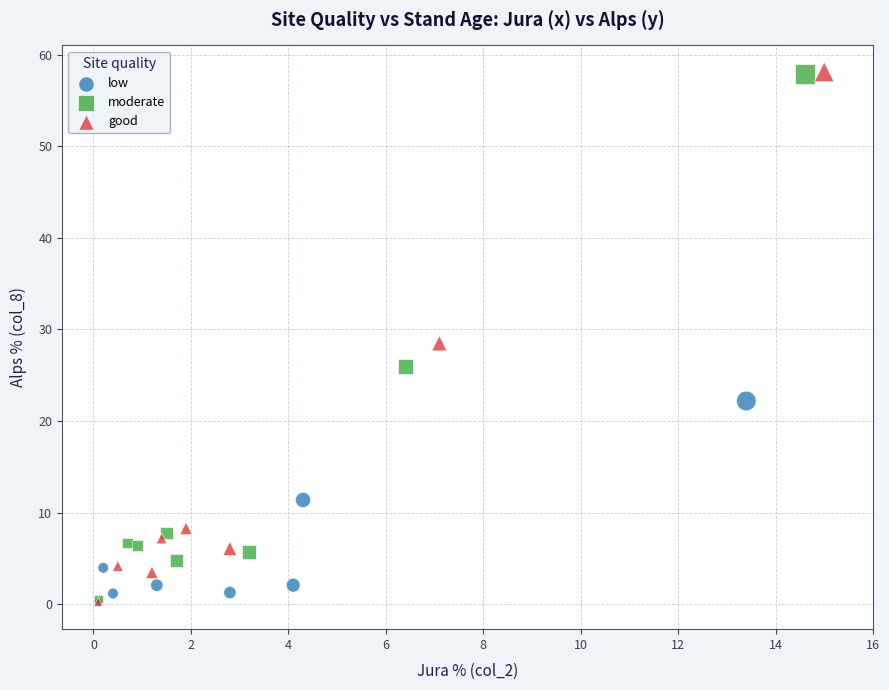

What are all the series names shown in the legend?

low, moderate, good